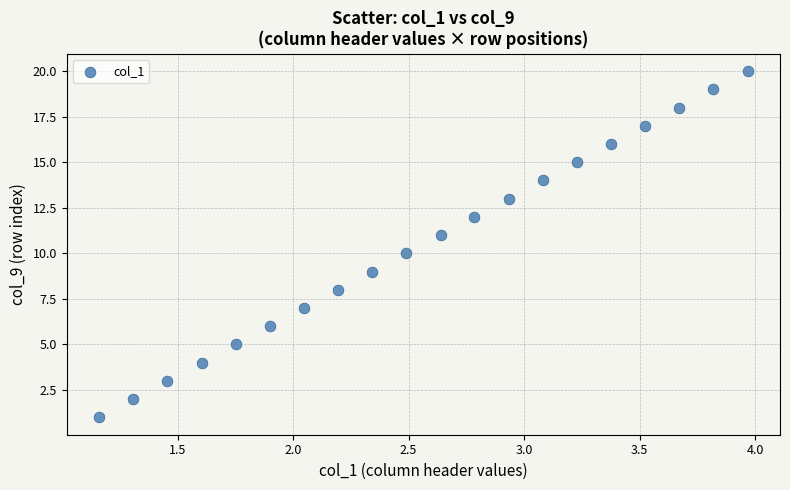

What is the range of Y values (max minus min)?

19